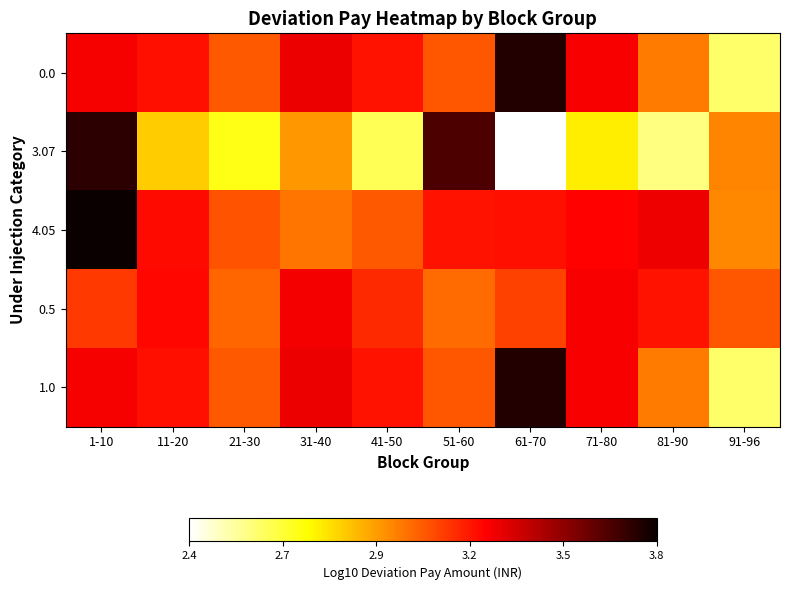

Between 1-10 and 71-80, which series saw the biggest shift?

3.07